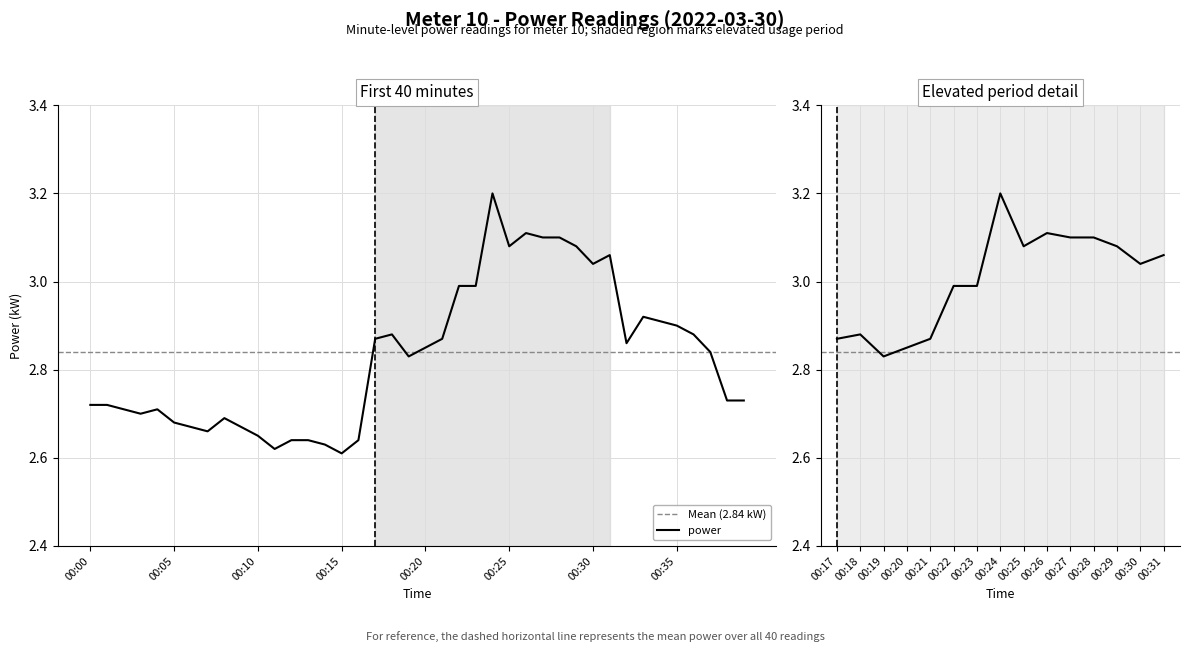

True or false: there are more than 0 points higher than both neighbors.

True